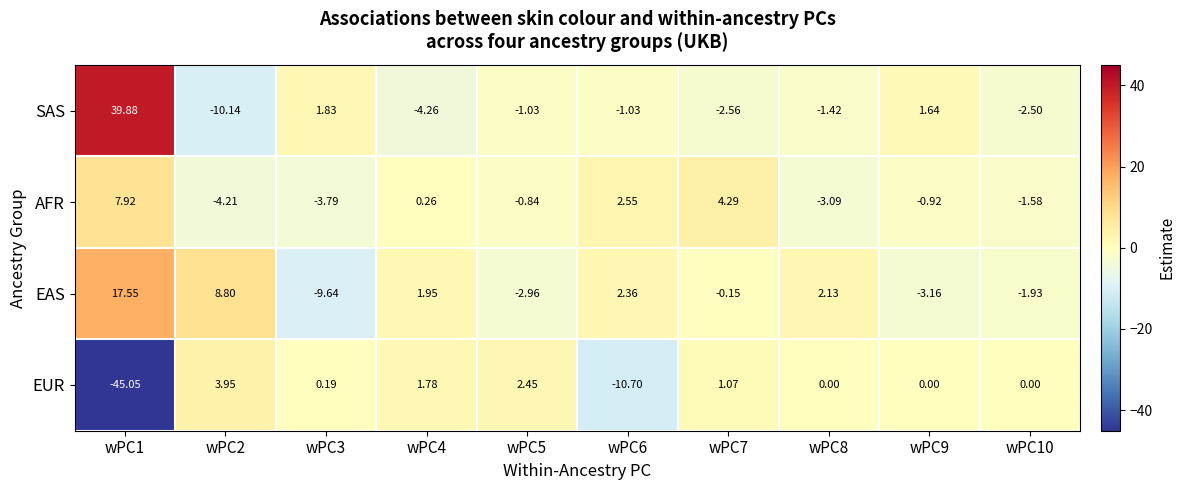

How many values in the SAS series are below -1?

7